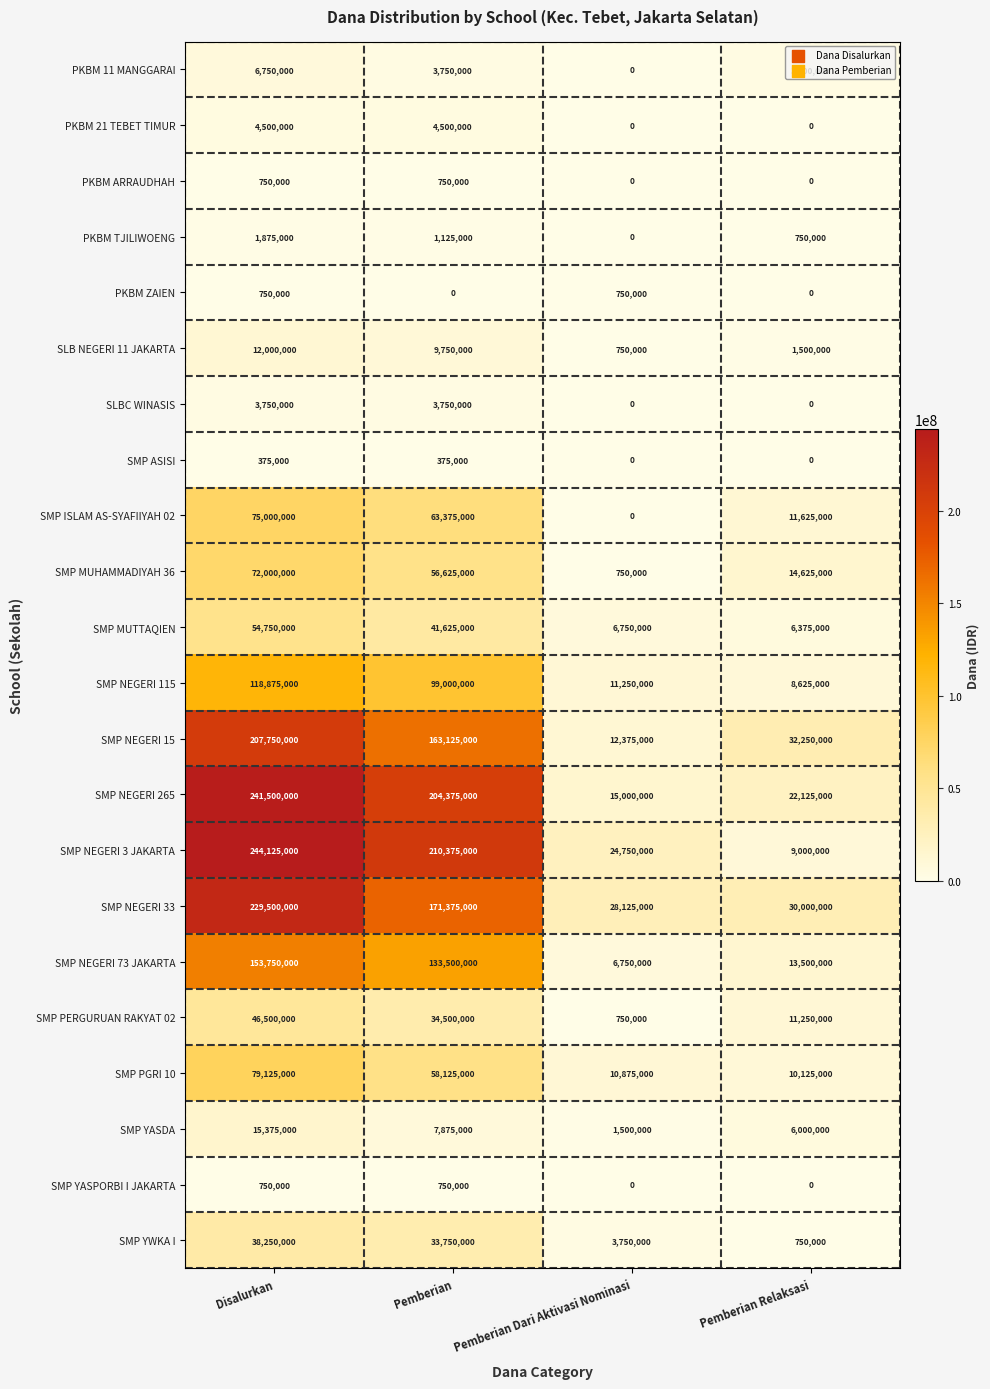

Which label corresponds to the largest value in the chart?

Disalurkan